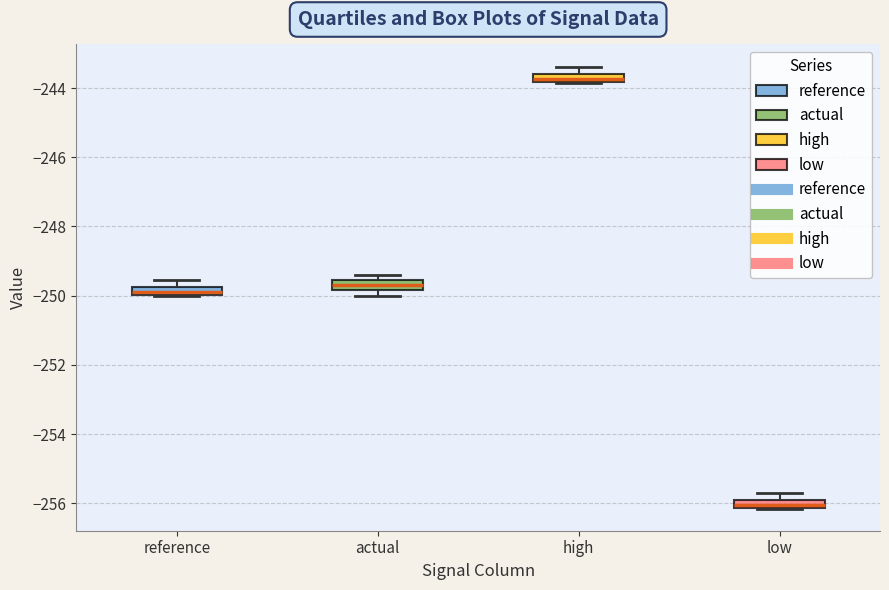

Where is the upper edge of the box for high on the y-axis? The values are not printed on the chart, so give them approximately, as read against the axis.

-243.6